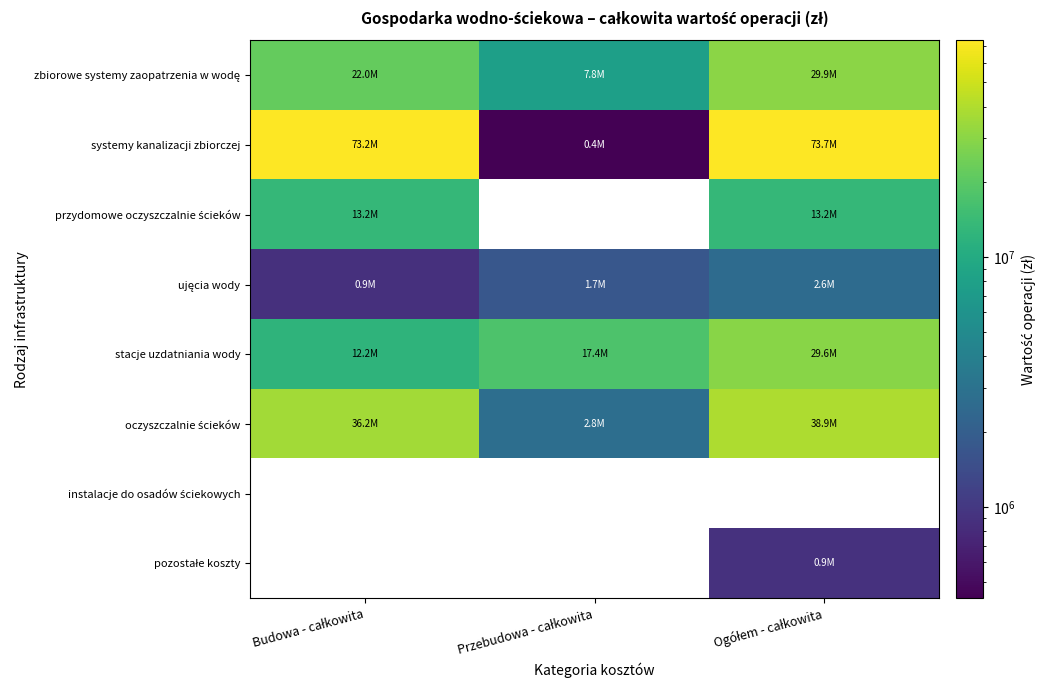

Which series changed the most between Budowa - całkowita and Ogółem - całkowita?

stacje uzdatniania wody